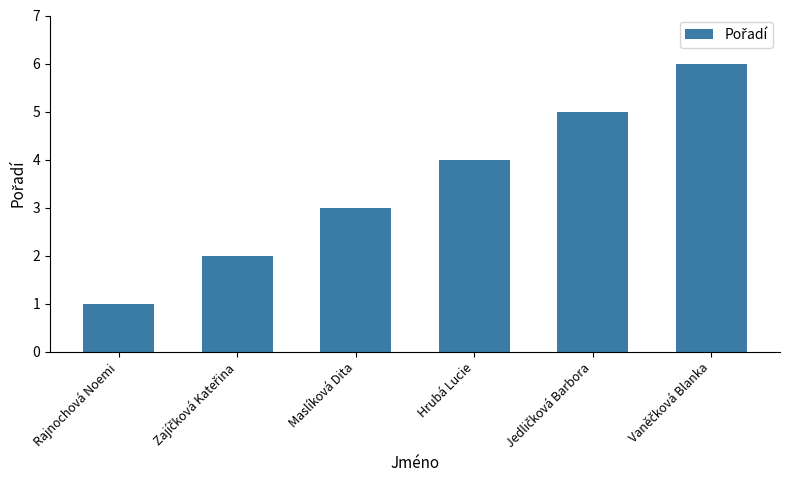

What is the label of the 3rd bar from the right?

Hrubá Lucie